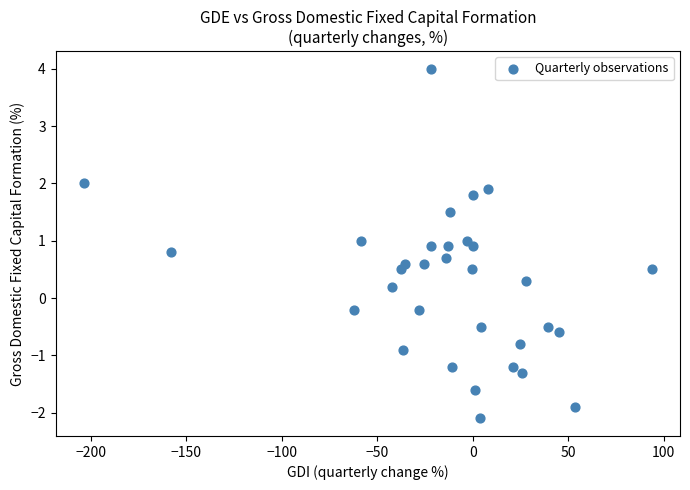

What is the range of Y values (max minus min)?

6.1